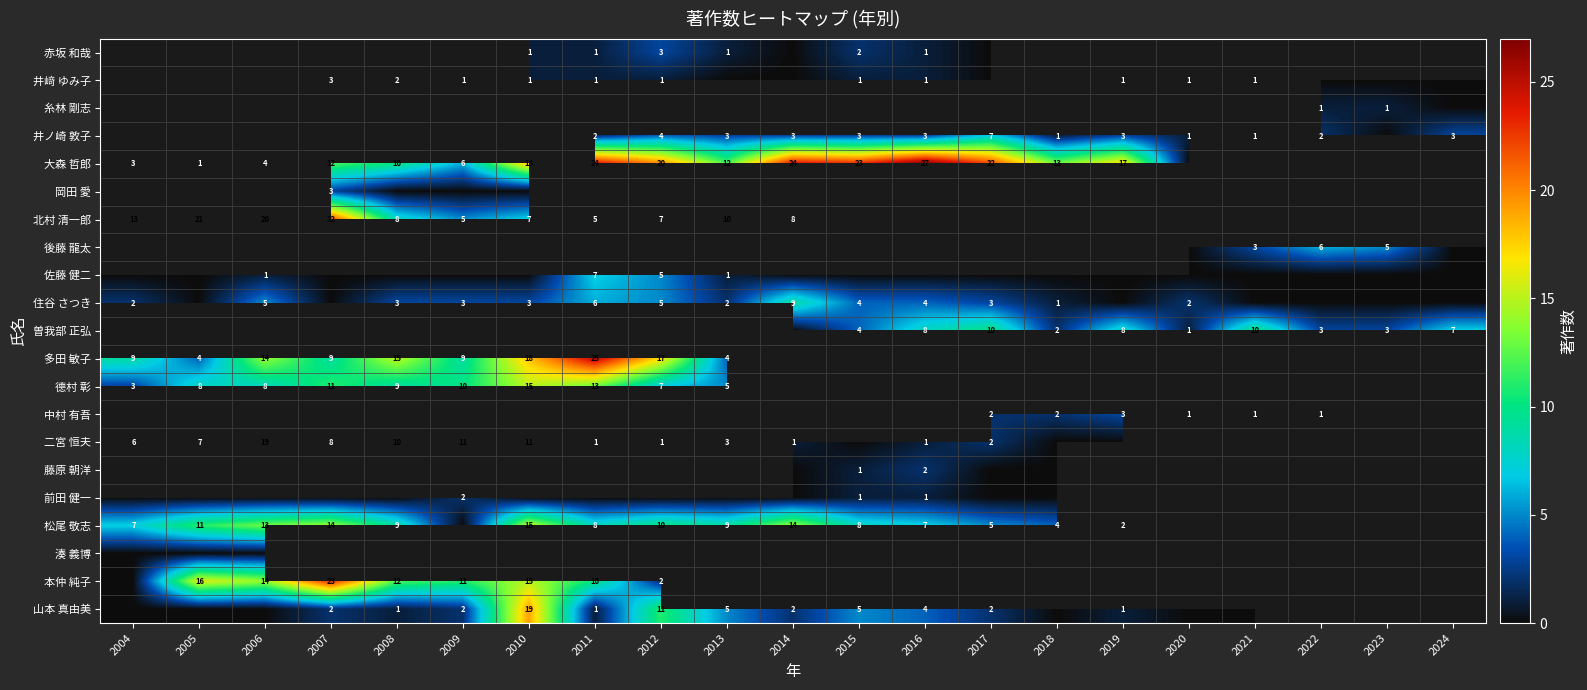

Between 2014 and 2018, which series saw the biggest shift?

大森 哲郎